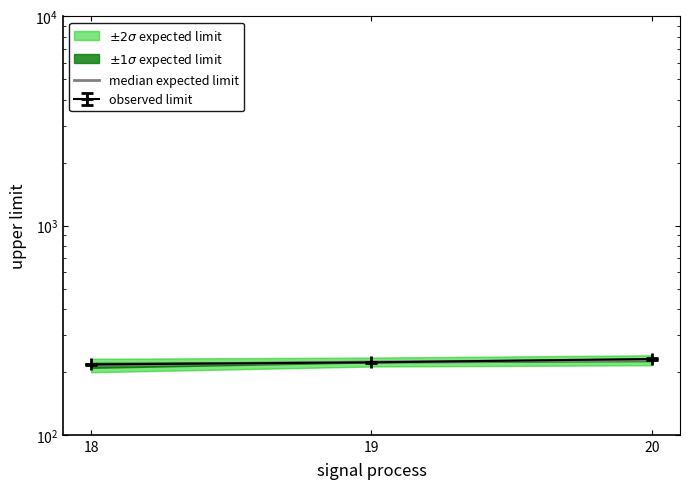

True or false: the data shows 223.0 at 19.

True